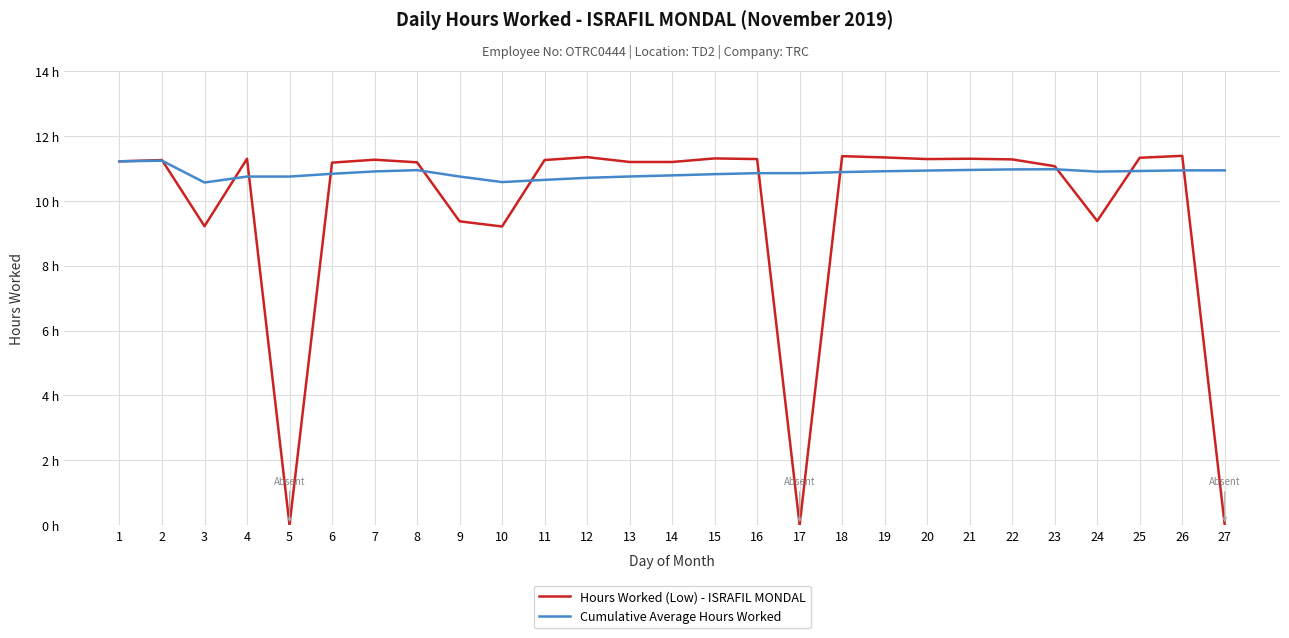

What are all the series names shown in the legend?

Hours Worked (Low) - ISRAFIL MONDAL, Cumulative Average Hours Worked